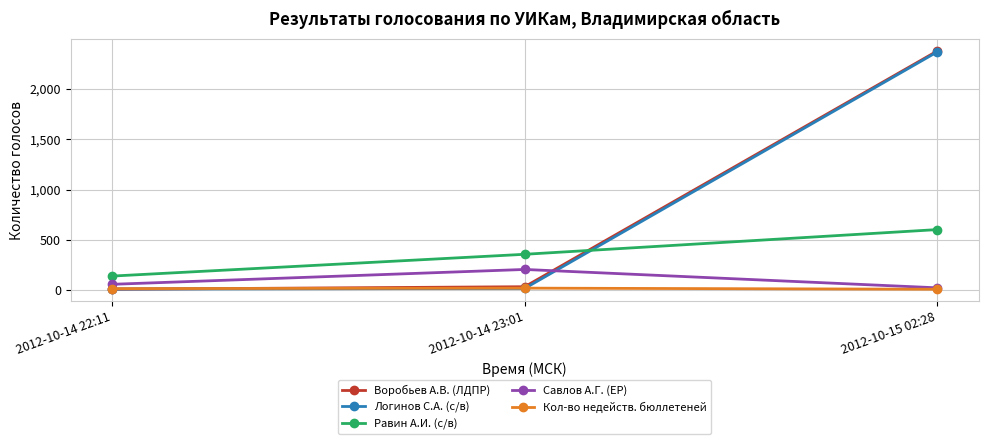

How many categories are shown in the chart?

3